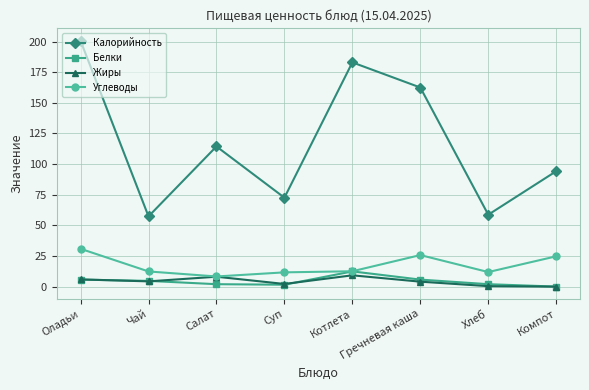

At which category does Калорийность reach its first local peak?

Салат